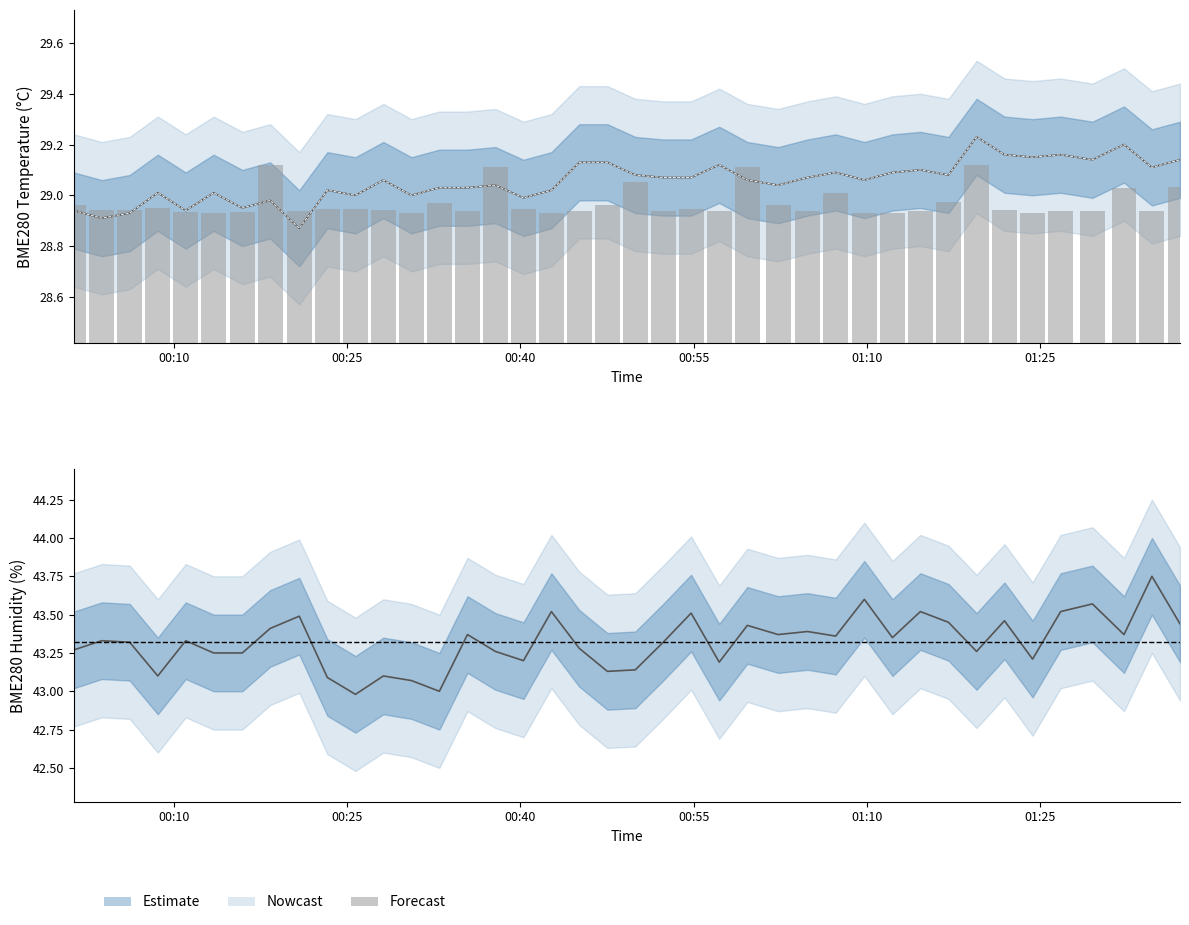

What is the average value?

29.0